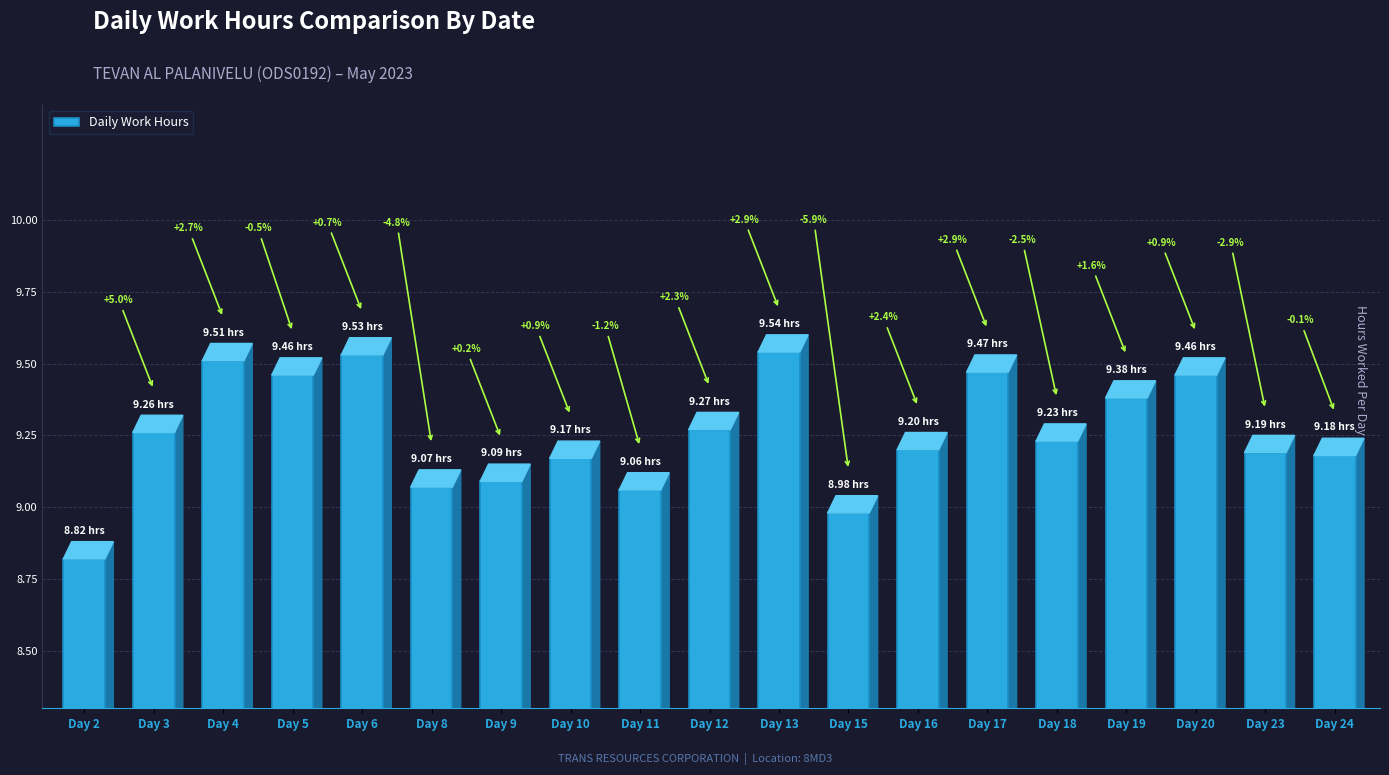

Does the chart contain stacked bars?

No